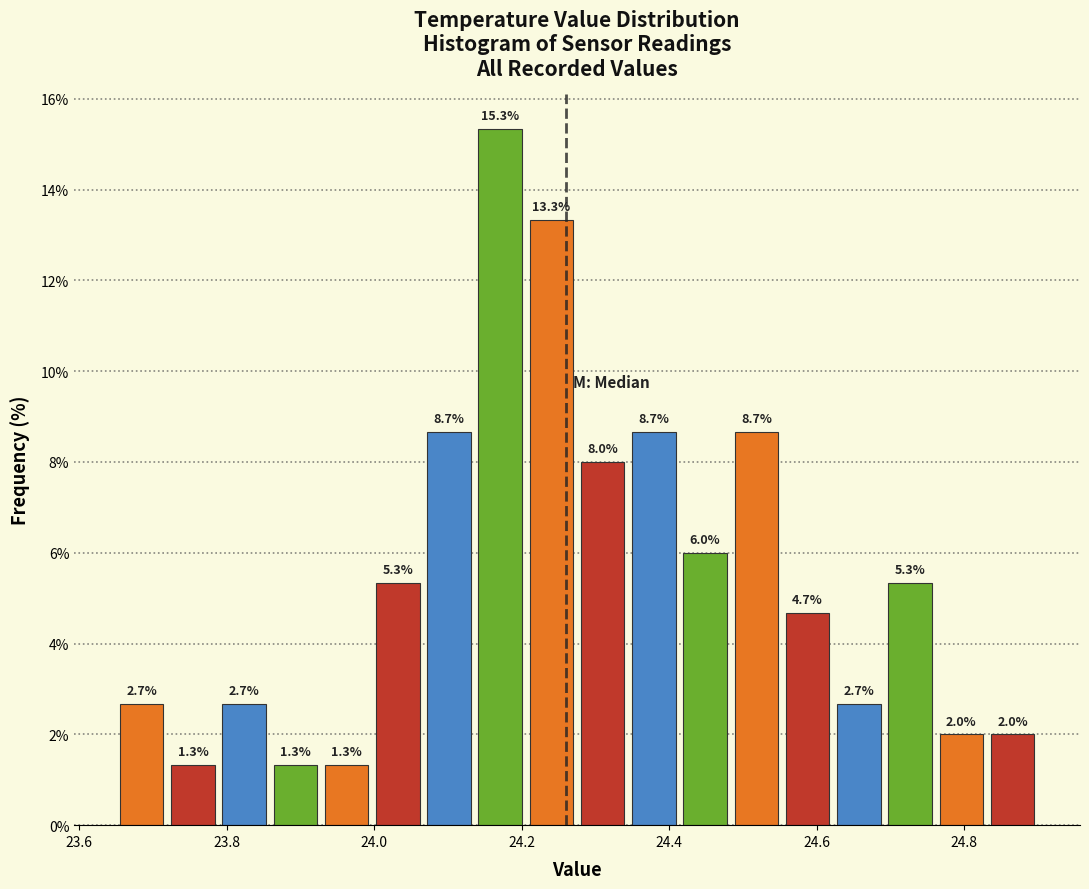

Around what value on the x-axis is the tallest bar? Give the approximate position of its centre, as read against the axis.

24.18